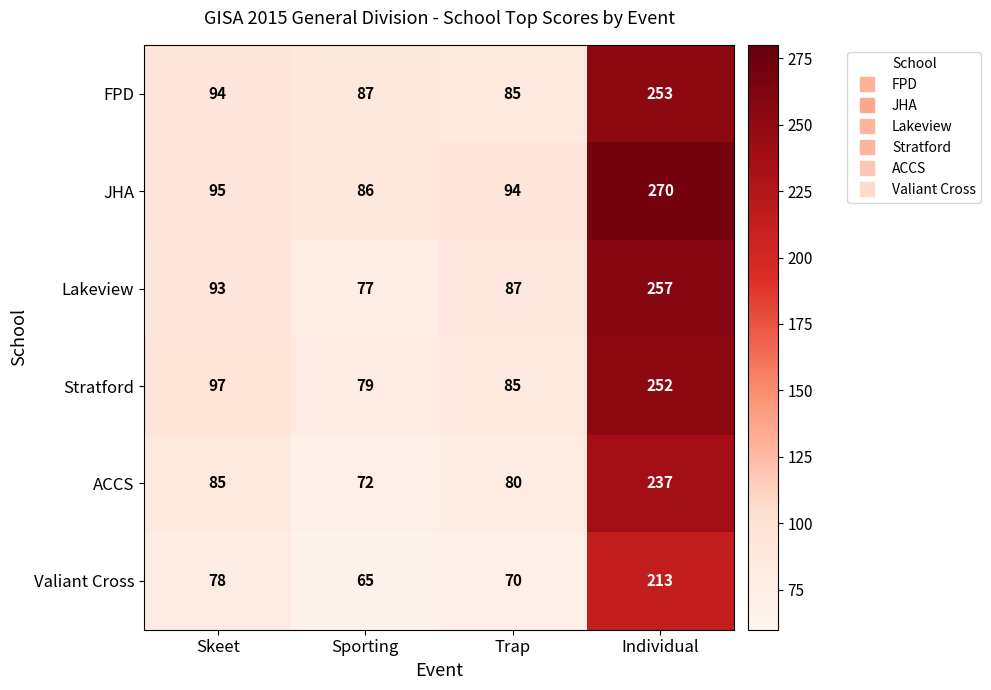

What is the spread (max minus min) of values at Trap?

24